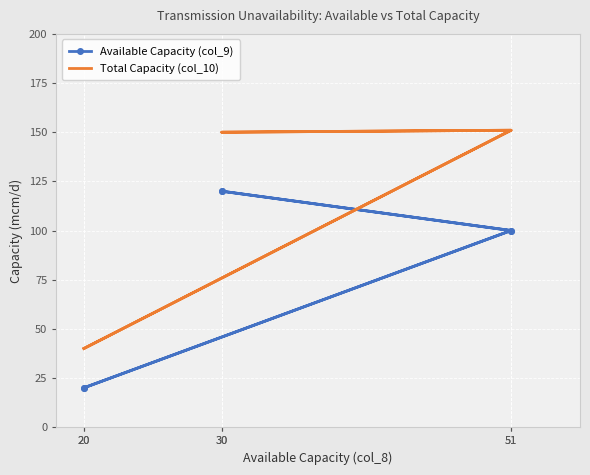

Which label corresponds to the smallest value in the chart?

20